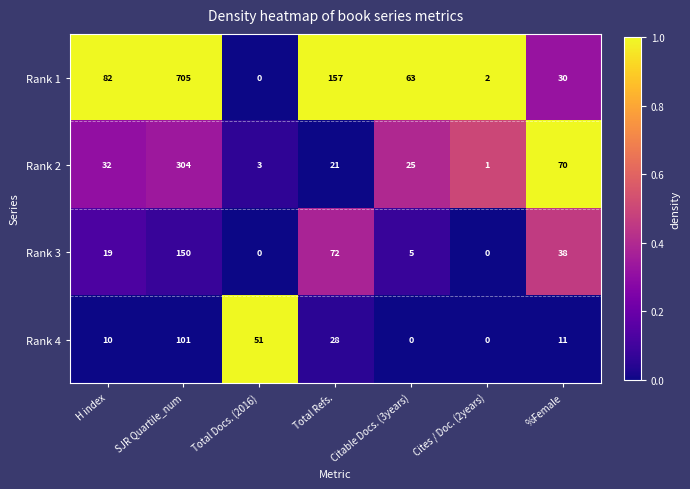

What is the spread (max minus min) of values at H index?

72